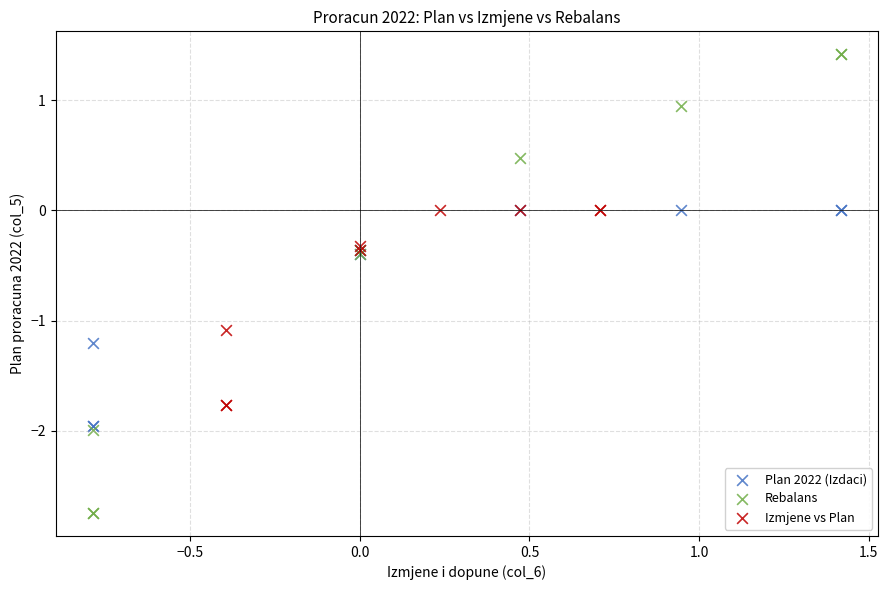

Which series contains the highest Y value?

Rebalans